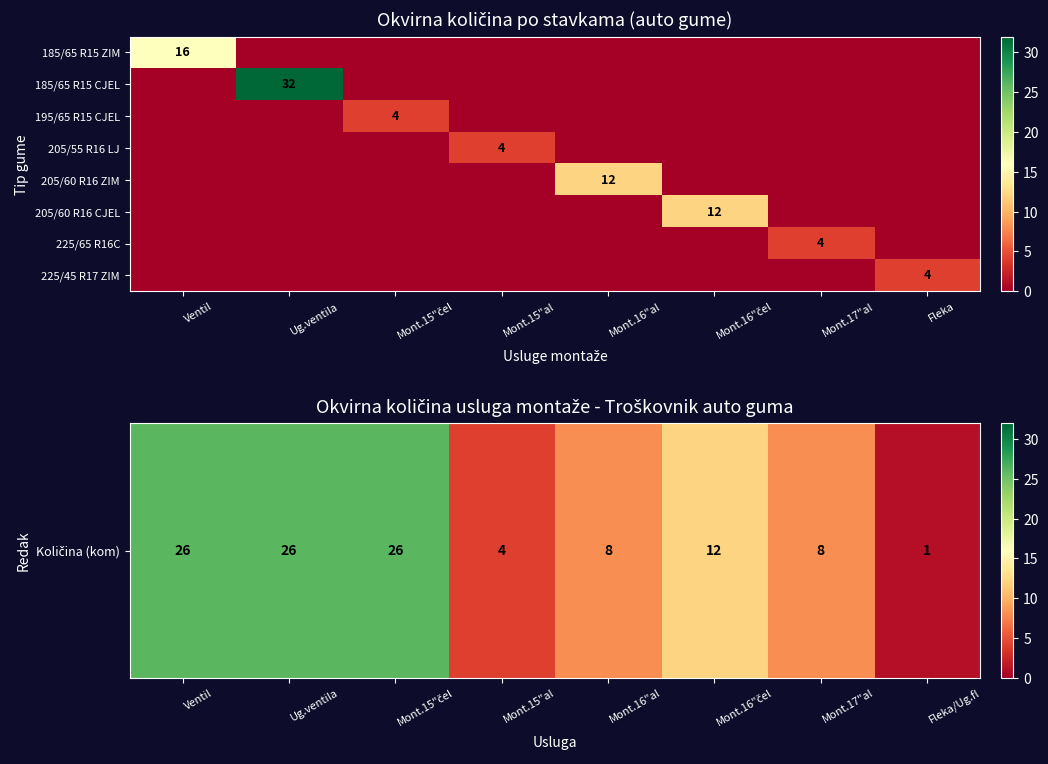

Is it true that 185/65 R15 ZIM equals 16 at Ventil?

True